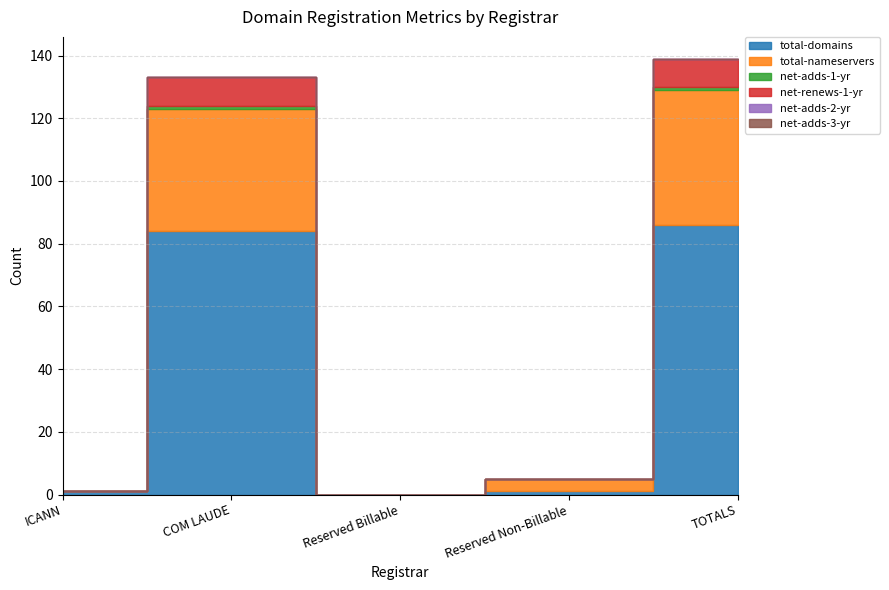

Count the number of data series in this chart.

6